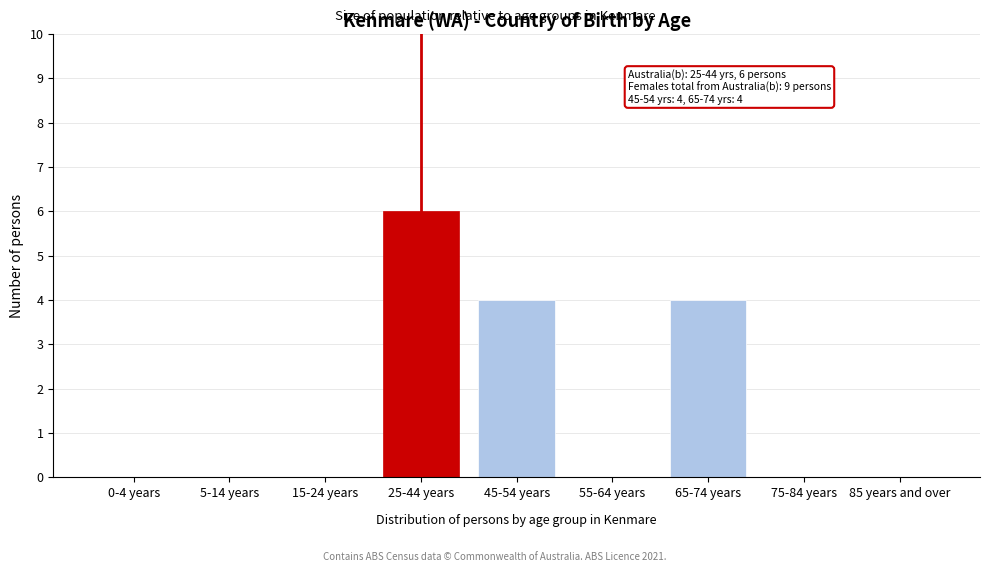

Reading left to right, what are all the values shown in this chart?

0-4 years=0	5-14 years=0	15-24 years=0	25-44 years=6	45-54 years=4	55-64 years=0	65-74 years=4	75-84 years=0	85 years and over=0